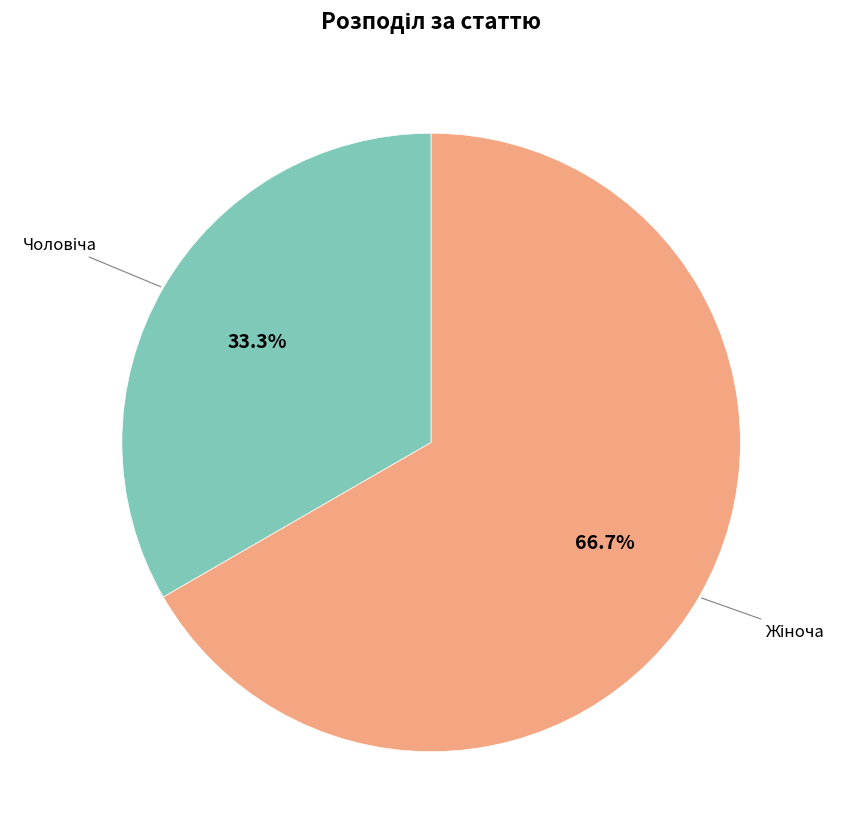

Does any single category account for the majority?

Yes